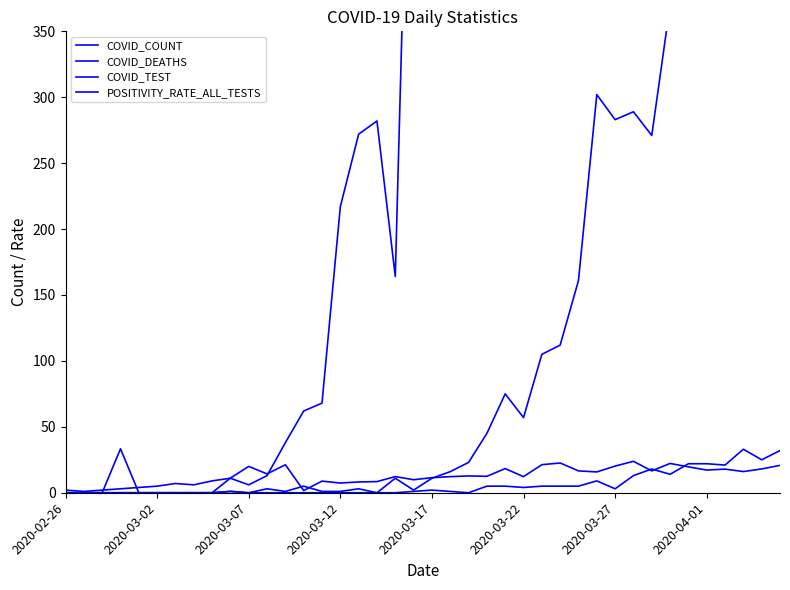

Between 13 and 27, which is larger?

27